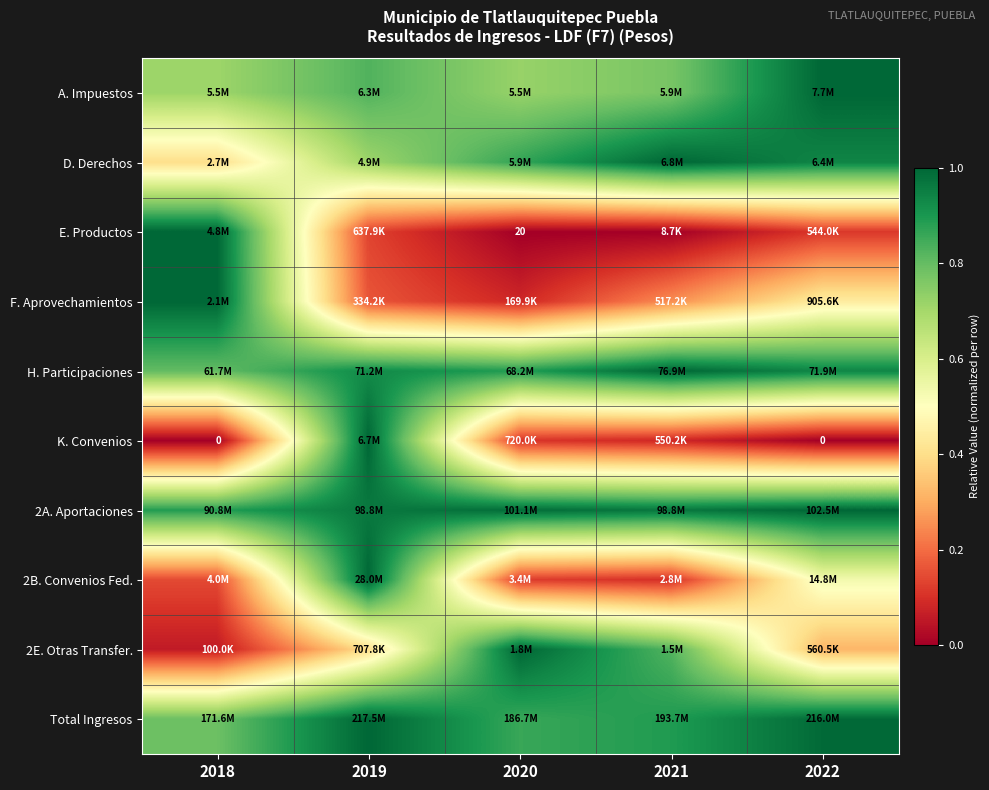

How many data points does each series have?

5